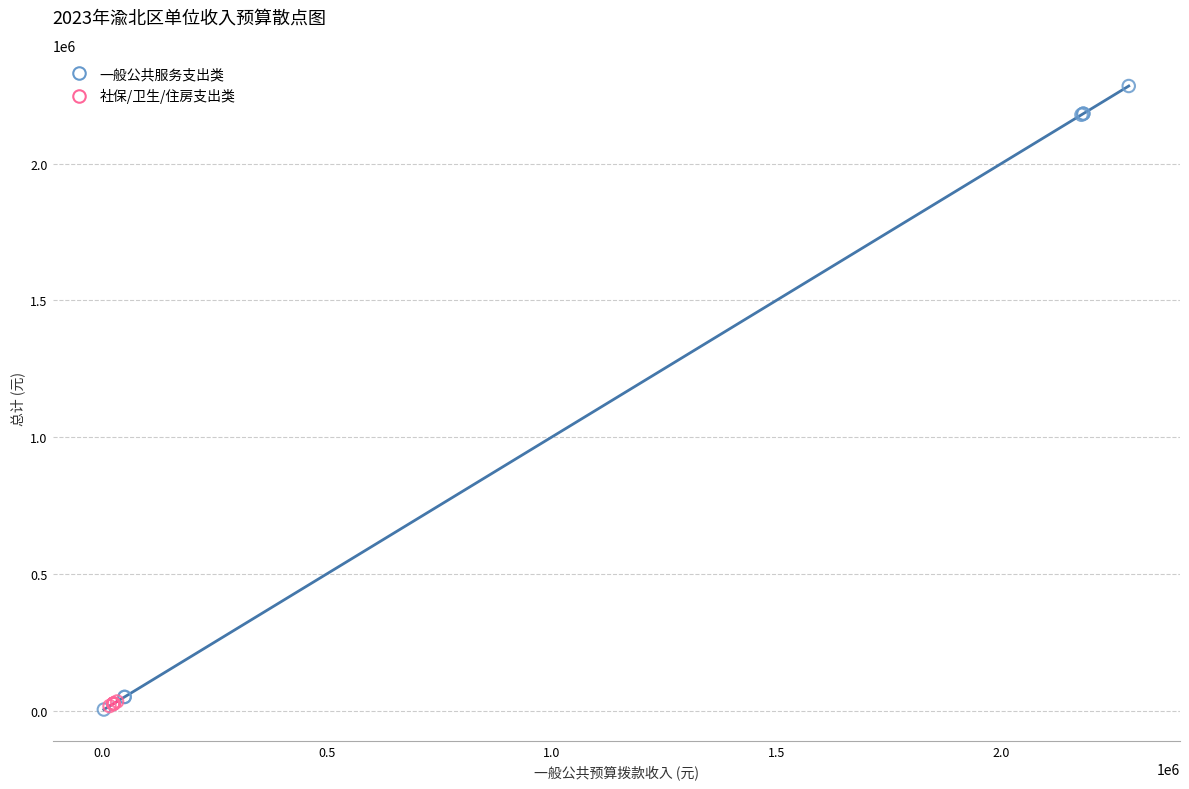

Which series has the largest Y range (max minus min)?

一般公共服务支出类